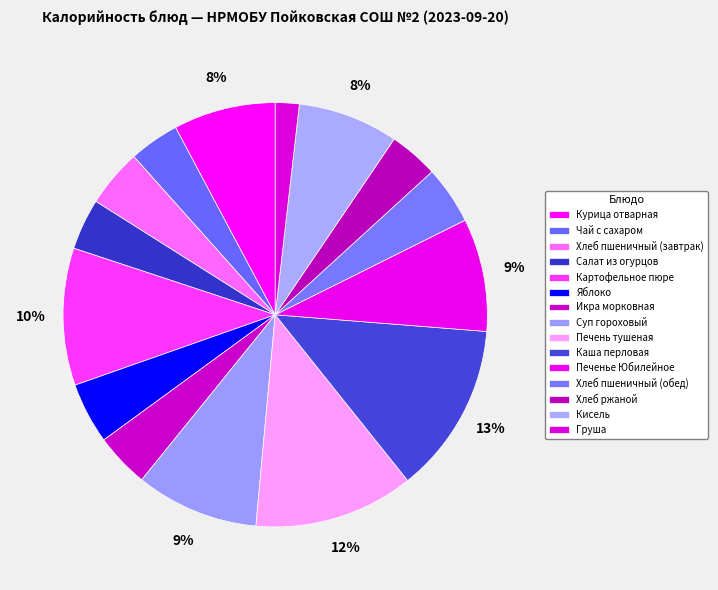

How many slices are in this pie chart?

15